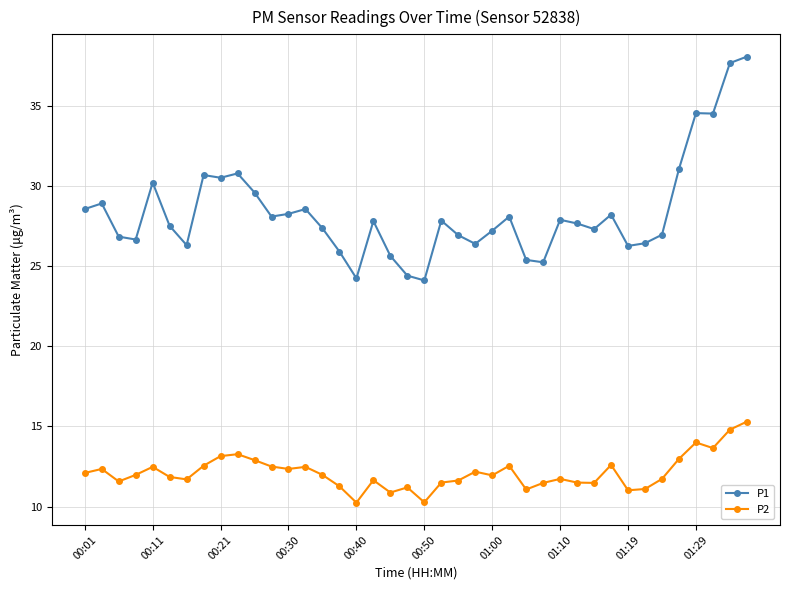

Rank the series by their average value, from lowest to highest.

P2, P1